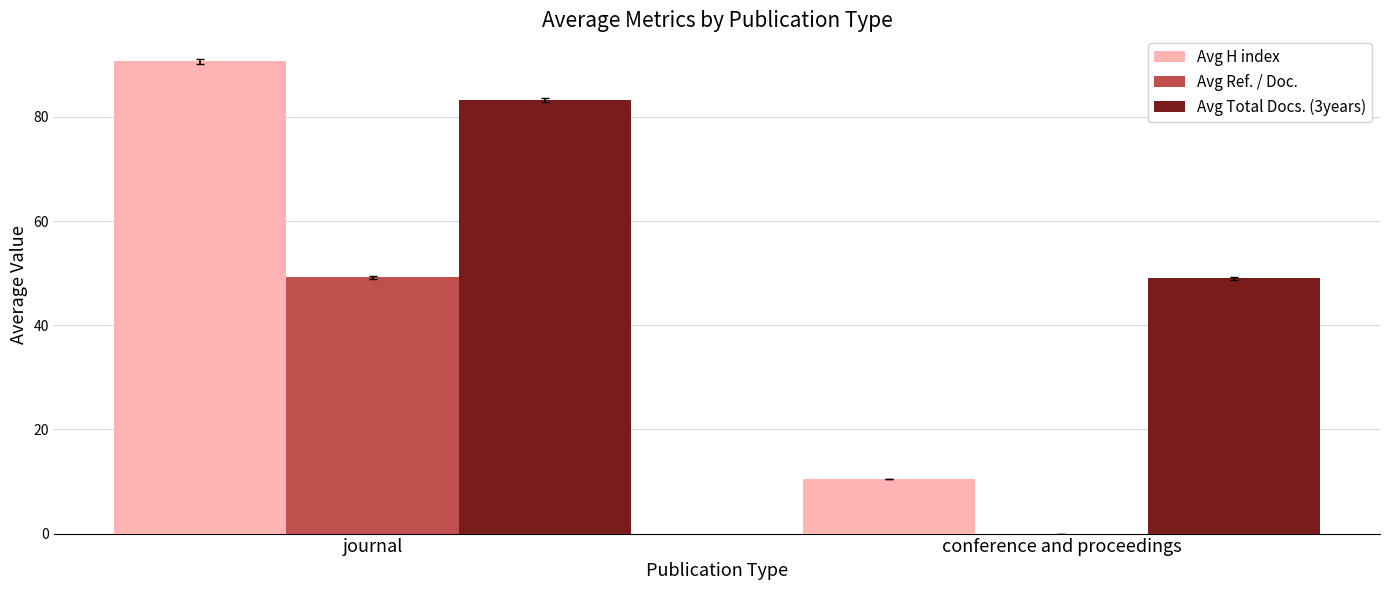

Reading left to right, extract all data points from this chart.

Avg H index: journal=90.7	conference and proceedings=10.5
Avg Ref. / Doc.: journal=49.2	conference and proceedings=0.0
Avg Total Docs. (3years): journal=83.2	conference and proceedings=49.0